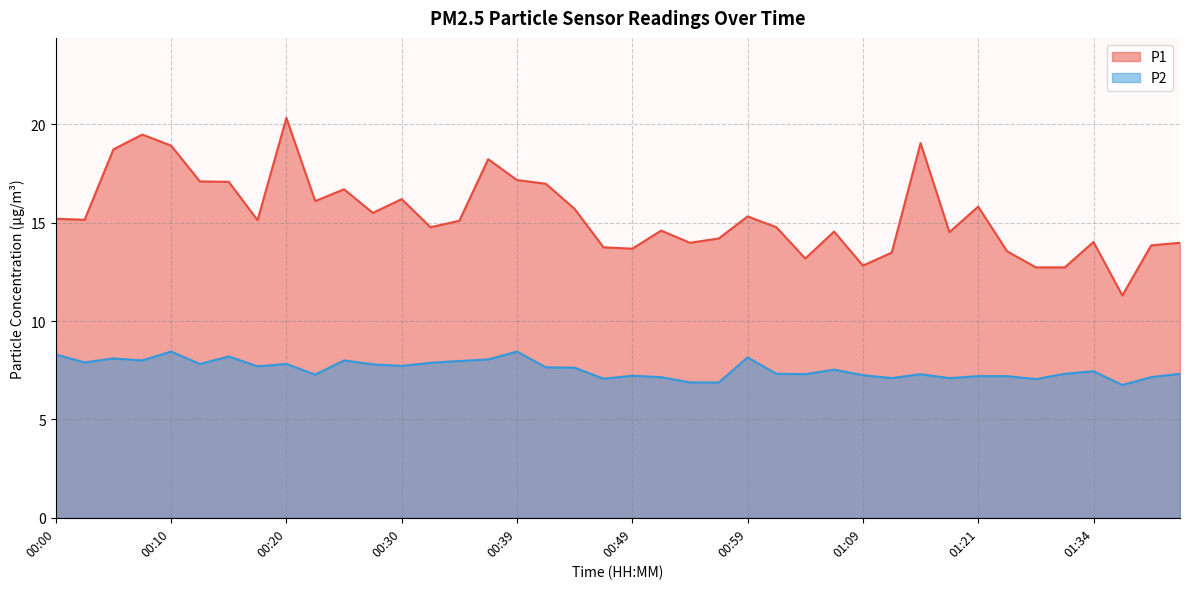

Reading right to left, extract all data points from this chart.

P1: 14.0	13.8	11.3	14.0	12.7	12.7	13.6	15.8	14.5	19.1	13.5	12.8	14.6	13.2	14.8	15.3	14.2	14.0	14.6	13.7	13.8	15.7	17.0	17.2	18.2	15.1	14.8	16.2	15.5	16.7	16.1	20.3	15.1	17.1	17.1	18.9	19.5	18.7	15.2	15.2
P2: 7.3	7.2	6.8	7.5	7.3	7.0	7.2	7.2	7.1	7.3	7.1	7.2	7.5	7.3	7.3	8.2	6.9	6.9	7.2	7.2	7.1	7.6	7.7	8.4	8.1	8.0	7.9	7.7	7.8	8.0	7.3	7.8	7.7	8.2	7.8	8.4	8.0	8.1	7.9	8.3